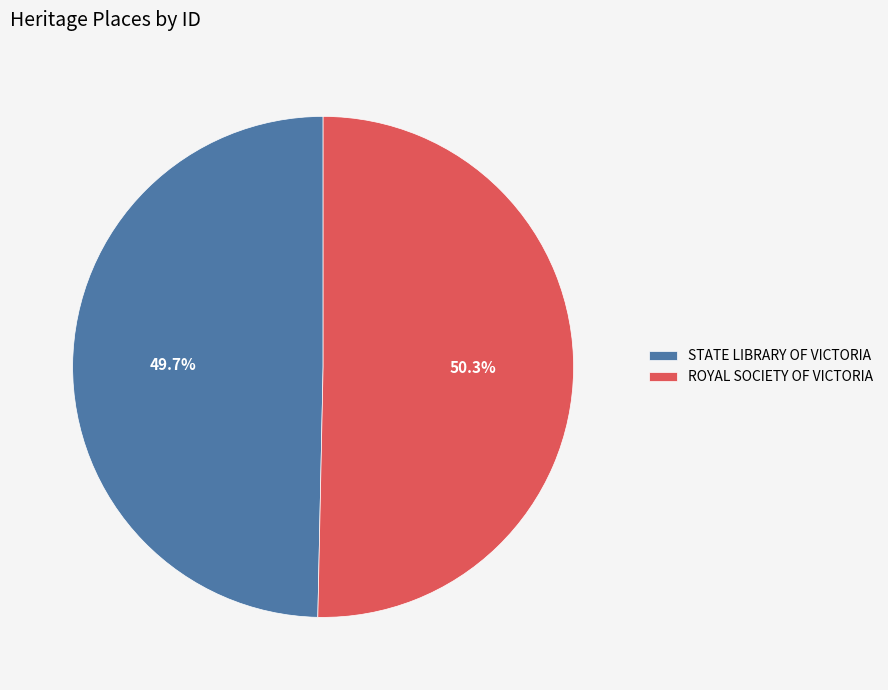

Count the number of slices in the pie.

2